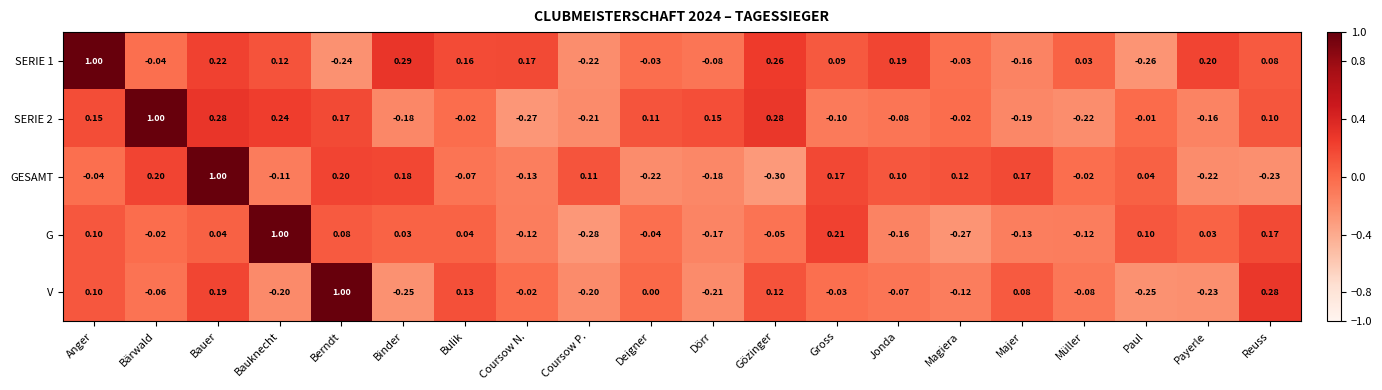

Which series changed the most between Deigner and Dörr?

V